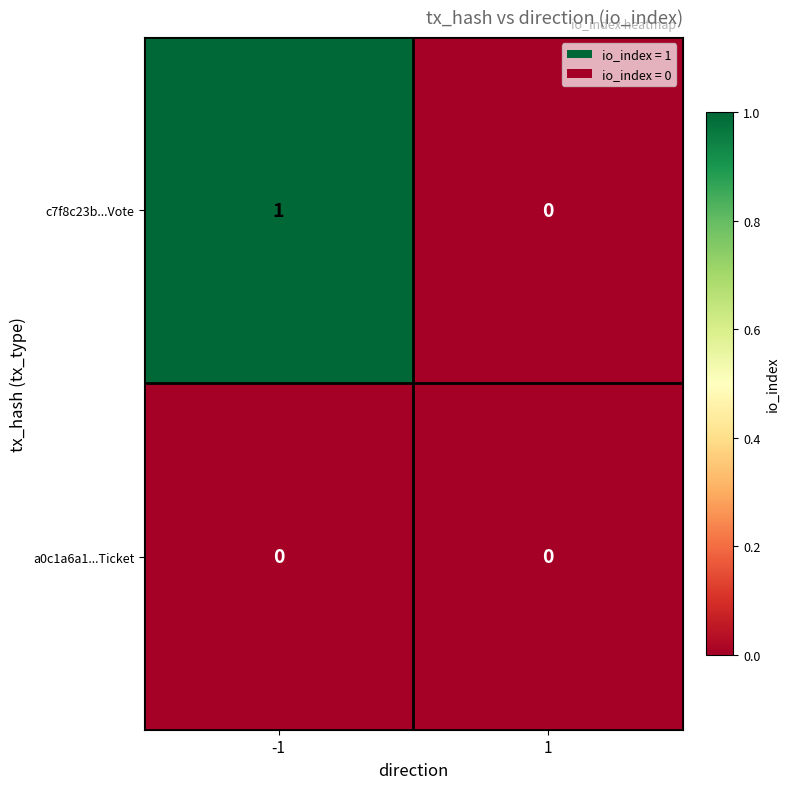

The c7f8c23b...Vote series shows 2 at -1. True or false?

False